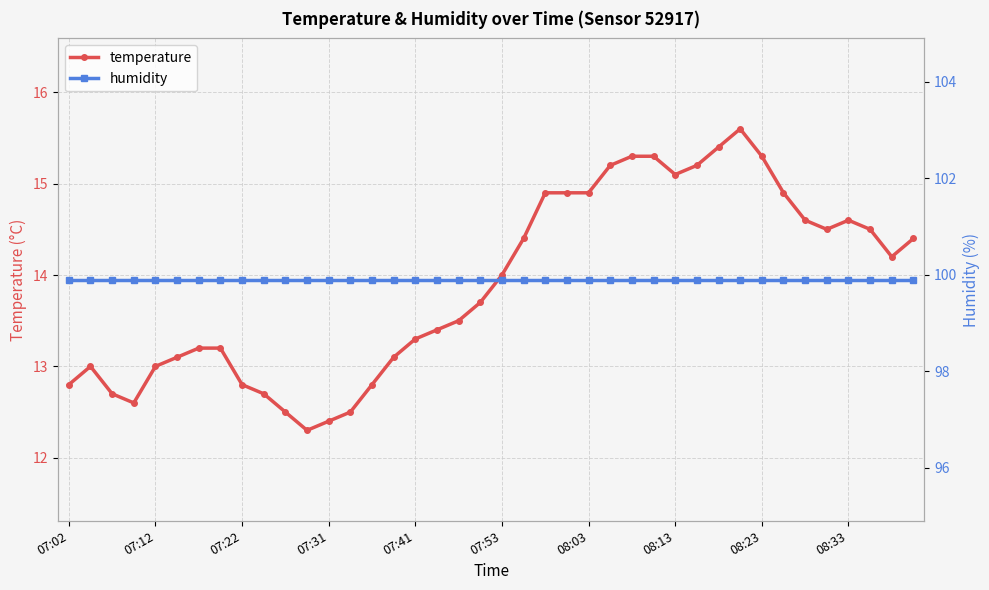

At which category is the sum across all series the highest?

31